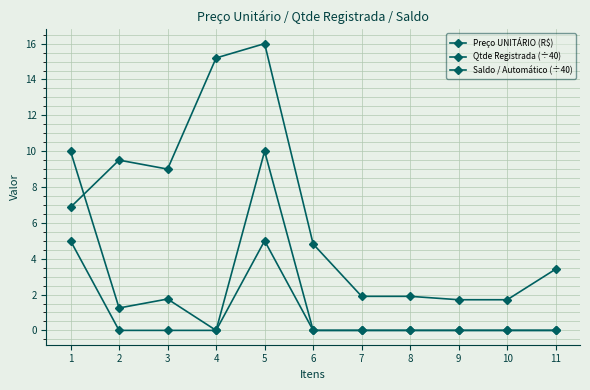

How many lines are shown in the chart?

3